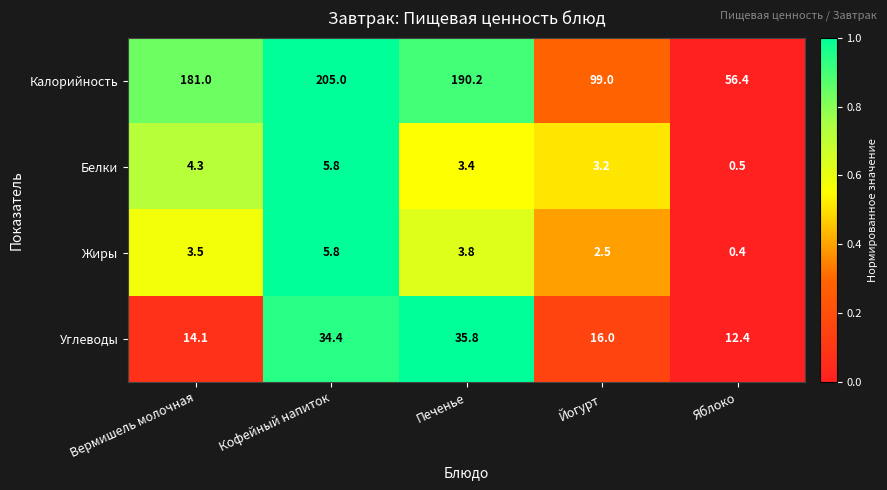

What is the difference between the second highest and second lowest values in the Белки series?

1.1